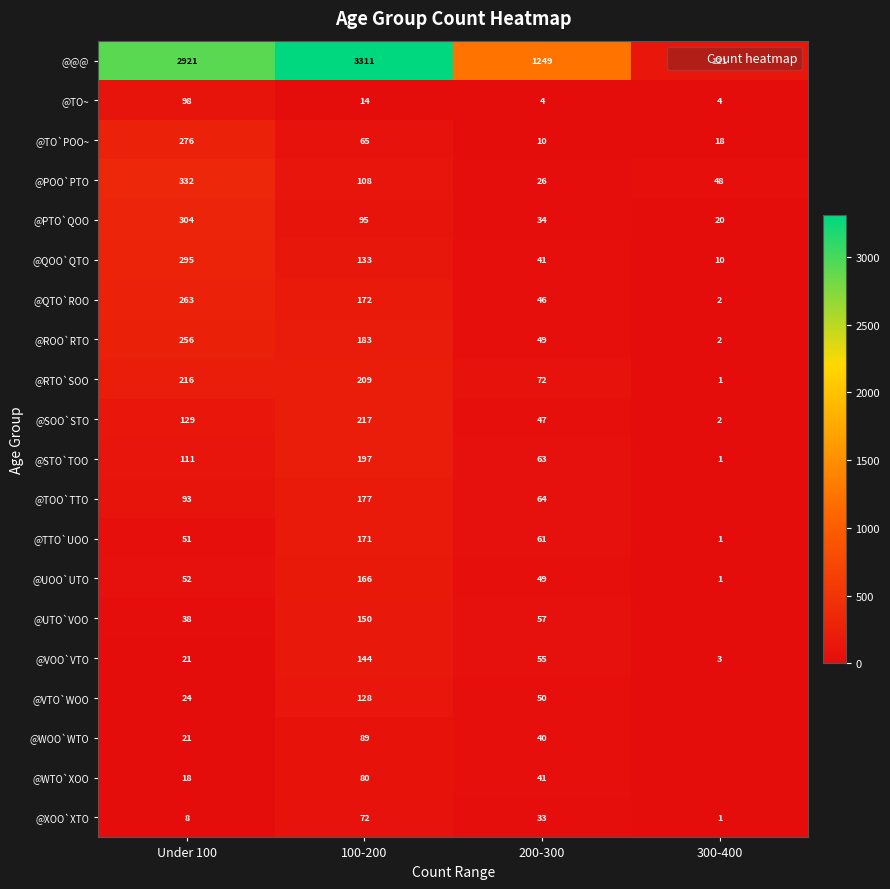

At which category does the chart reach its peak across all series?

100-200